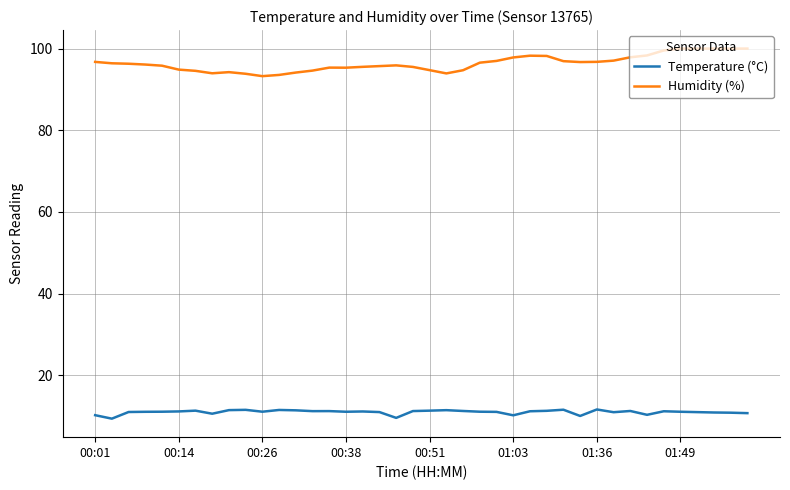

Which series has the largest total across all categories?

Humidity (%)